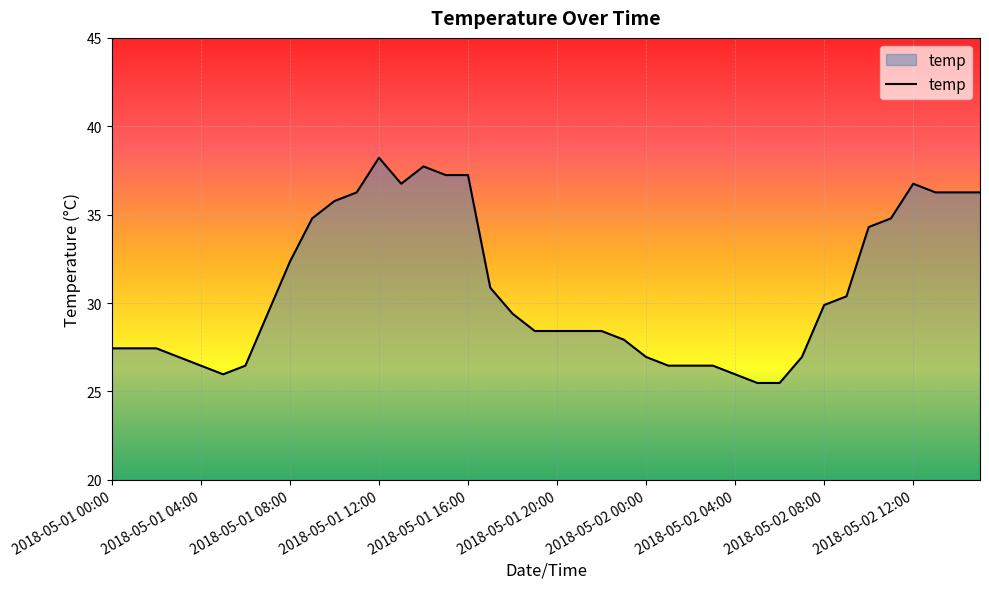

What is the difference between the maximum and minimum values?

12.7